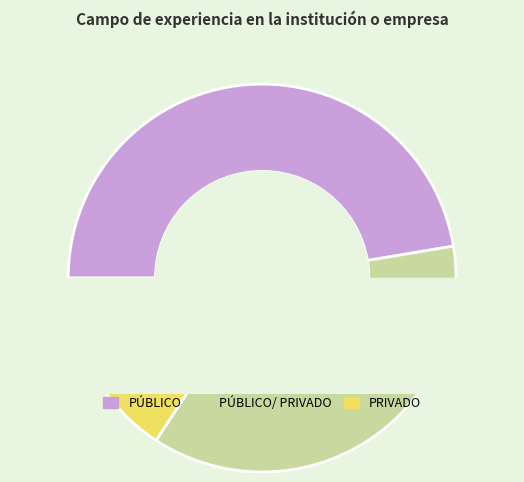

Which category has the smallest portion of the pie?

PRIVADO